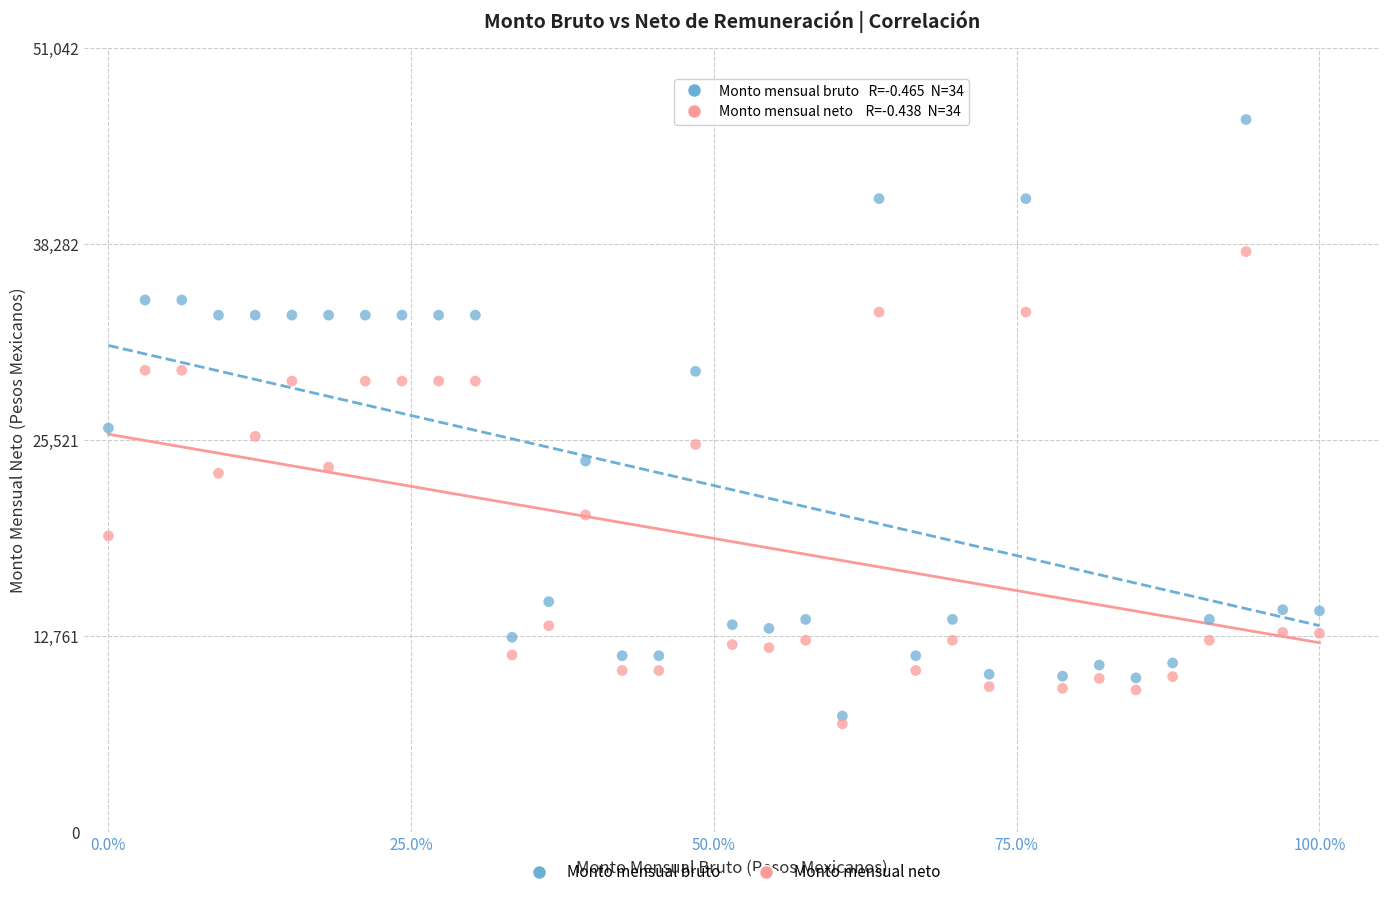

In the Monto mensual bruto series, what Y value is closest to 26976?

26307.0